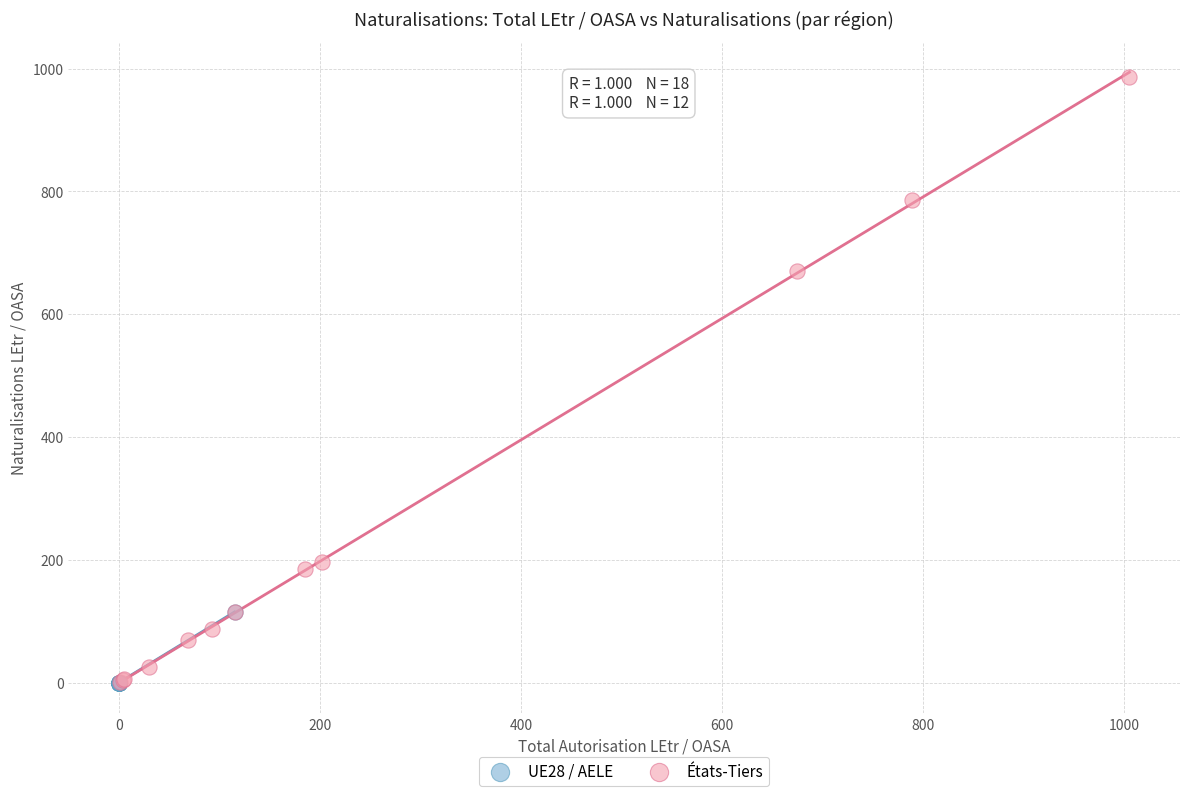

Which series has the largest Y range (max minus min)?

États-Tiers